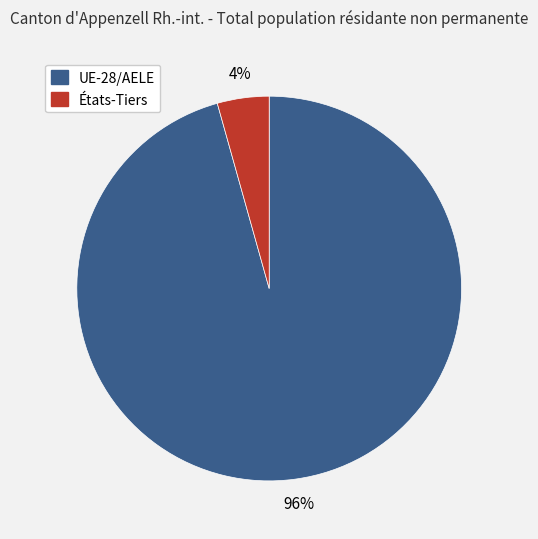

Is UE-28/AELE the majority of the pie?

Yes